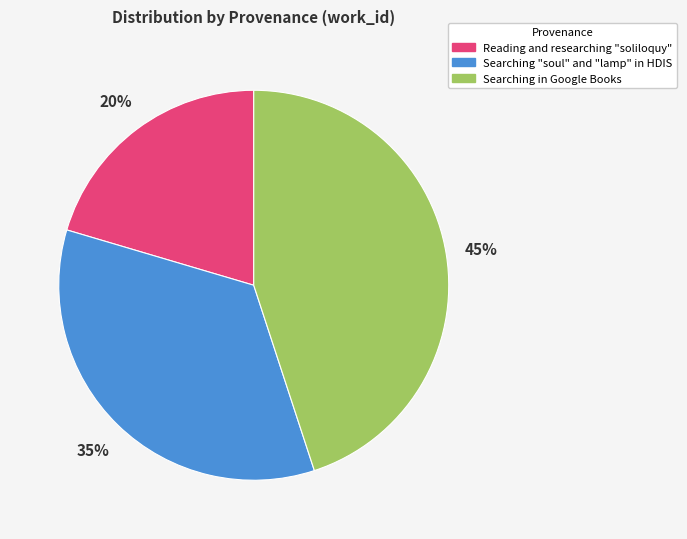

To the nearest percent, what is the average slice percentage?

33%